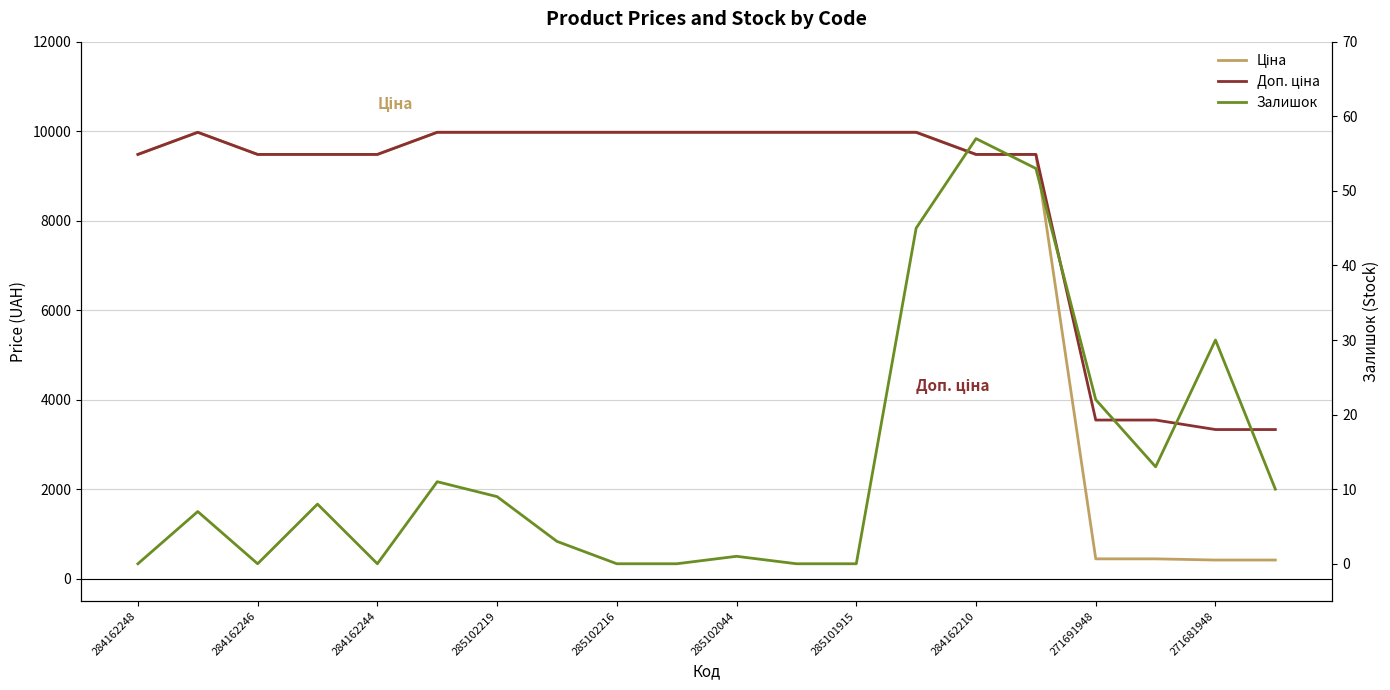

True or false: Залишок has more than 2 interior local peaks.

True